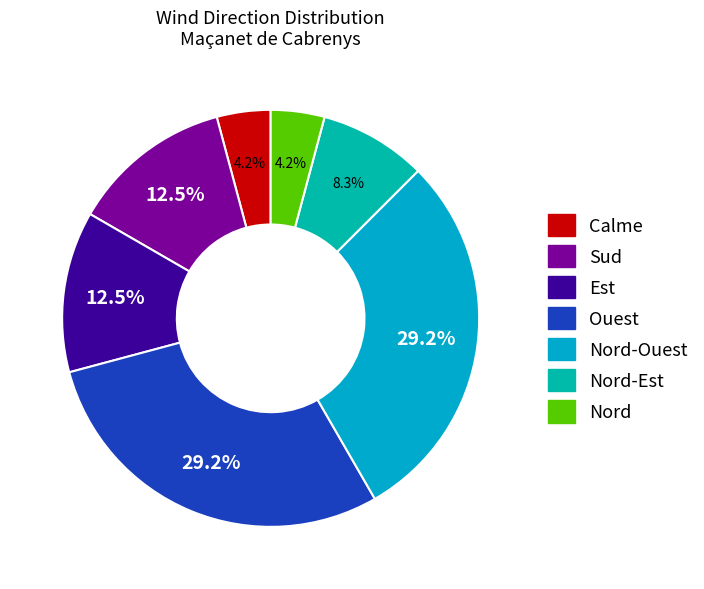

Count the number of slices in the pie.

7